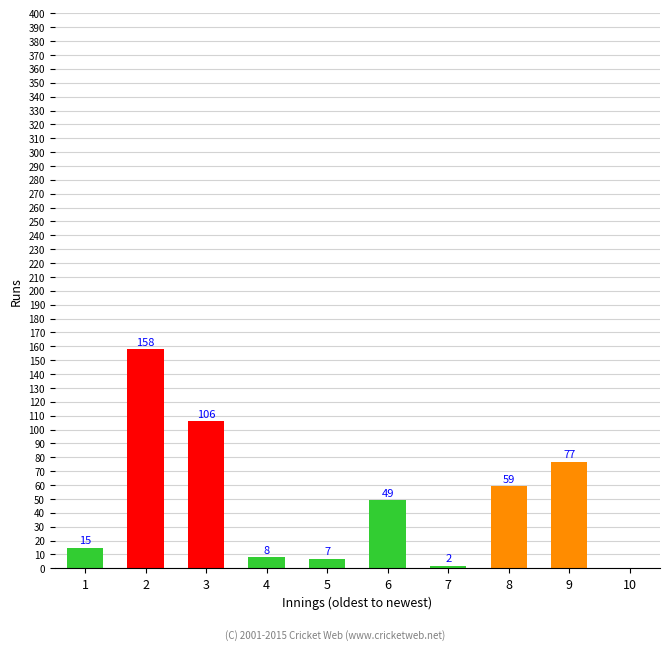

Count the number of data series in this chart.

1